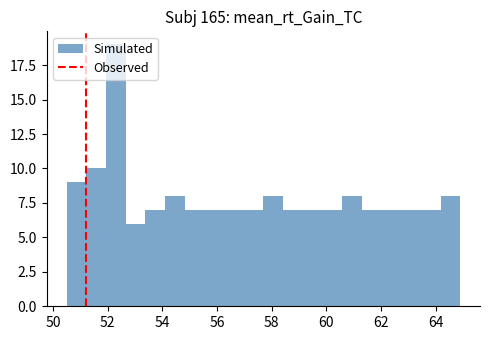

Read against the x-axis, roughly where is the centre of the tallest bar?

52.4